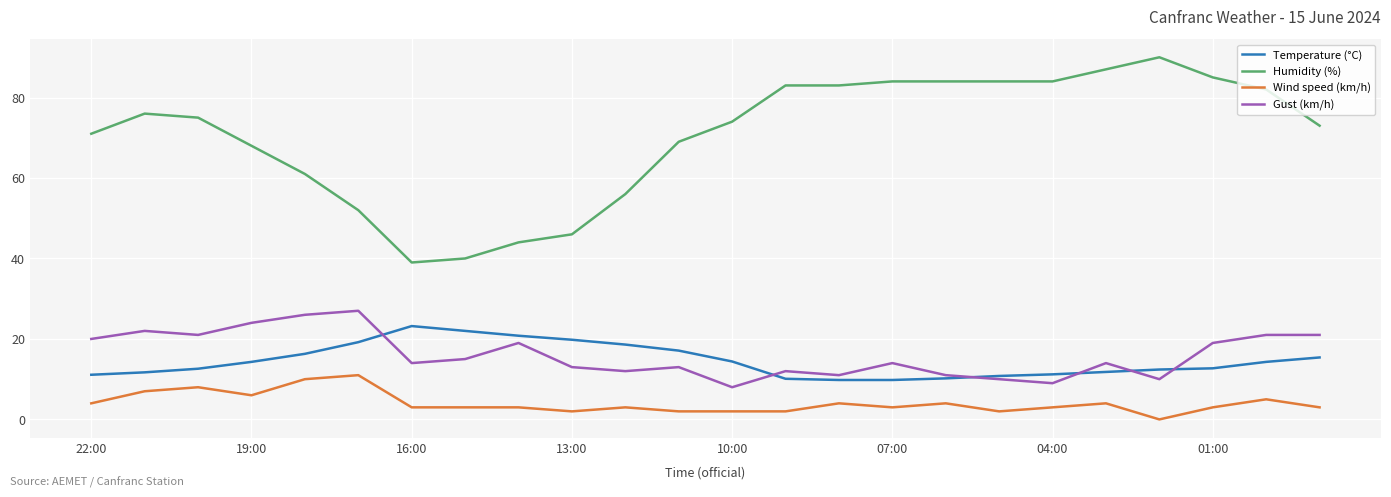

Which series has the largest total across all categories?

Humidity (%)